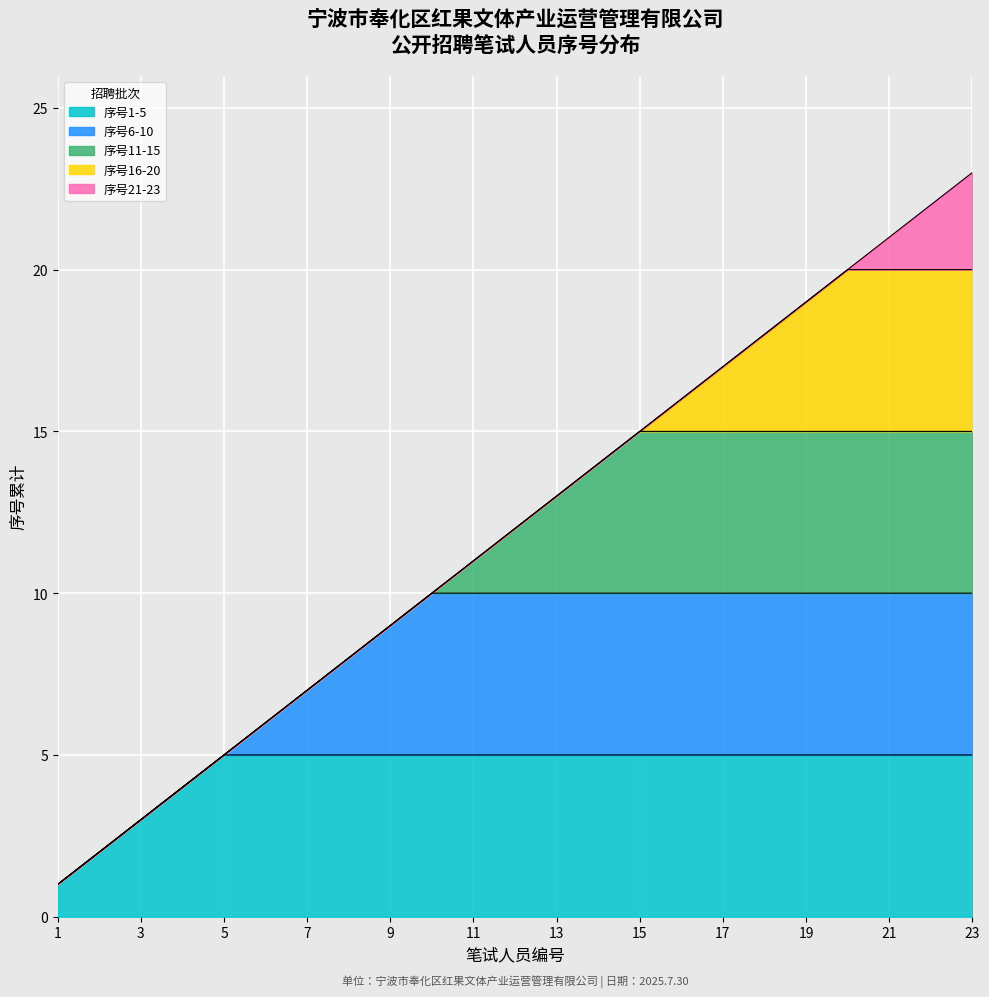

How many values are below 12?

11